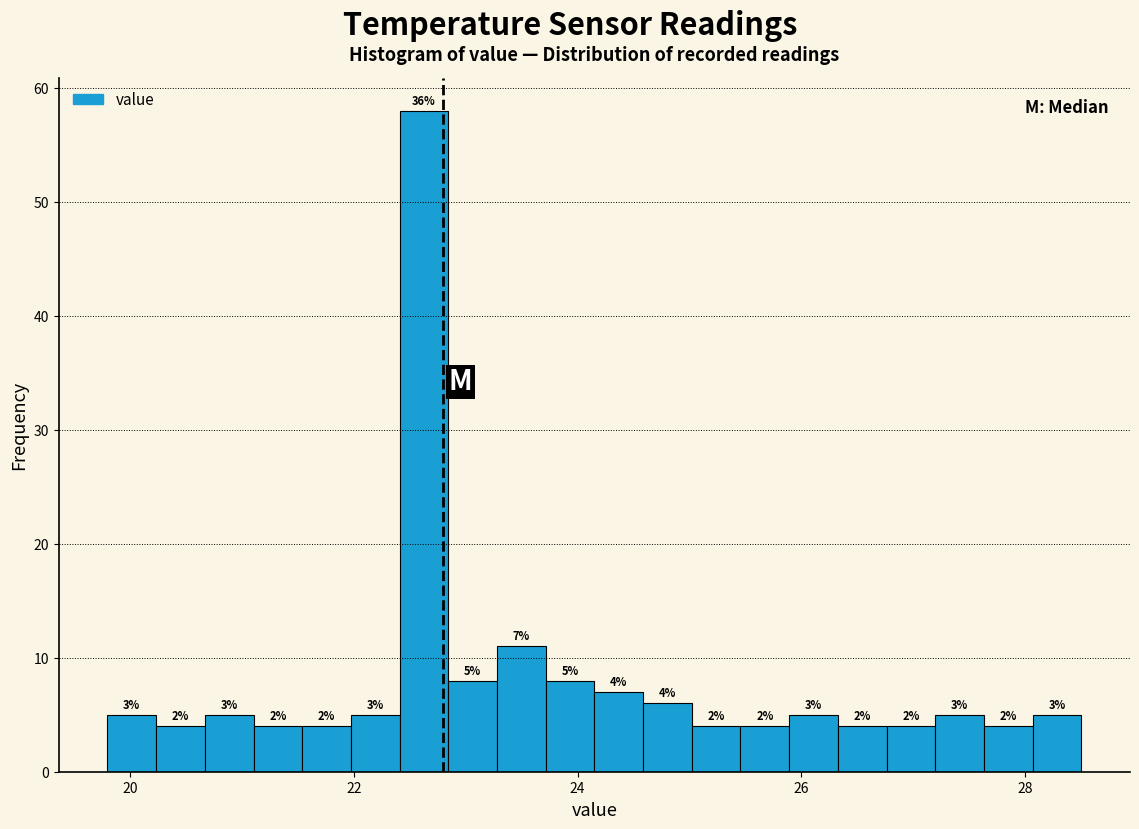

Read against the x-axis, roughly where is the centre of the tallest bar?

22.6